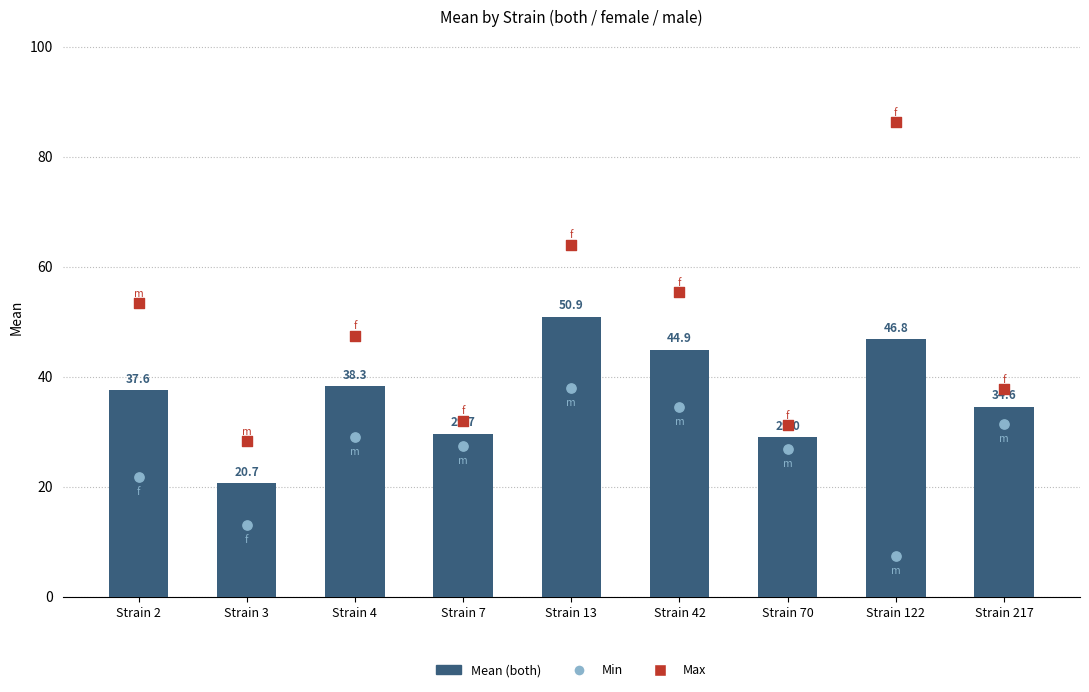

Which has a higher value, Strain 122 or Strain 217?

Strain 122